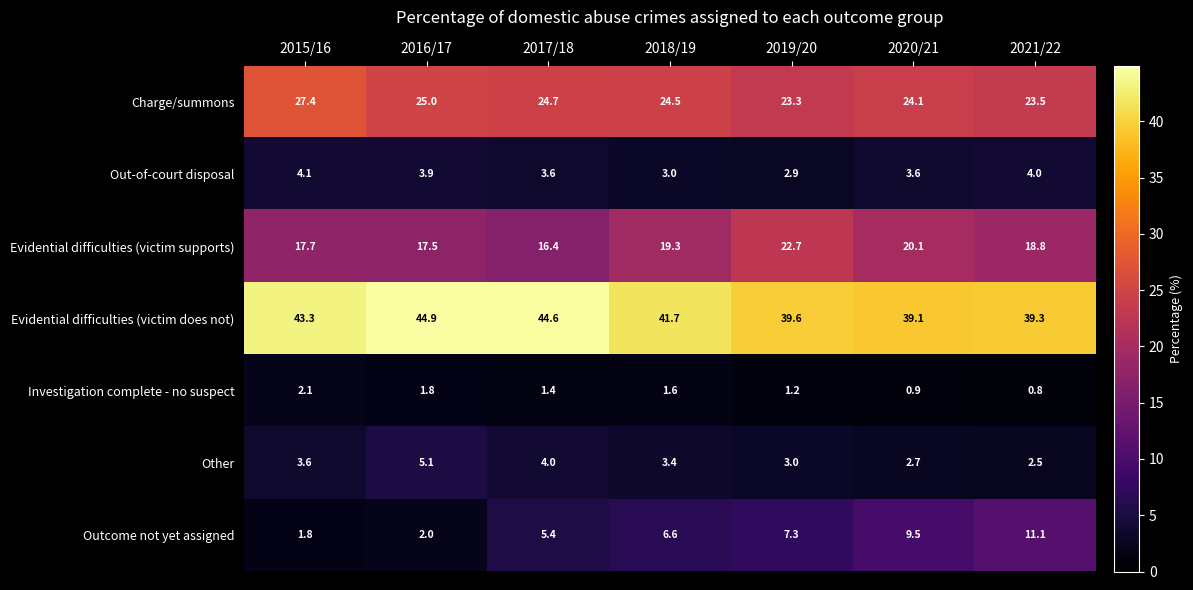

List the series in order of their peak value, lowest first.

Investigation complete - no suspect, Out-of-court disposal, Other, Outcome not yet assigned, Evidential difficulties (victim supports), Charge/summons, Evidential difficulties (victim does not)